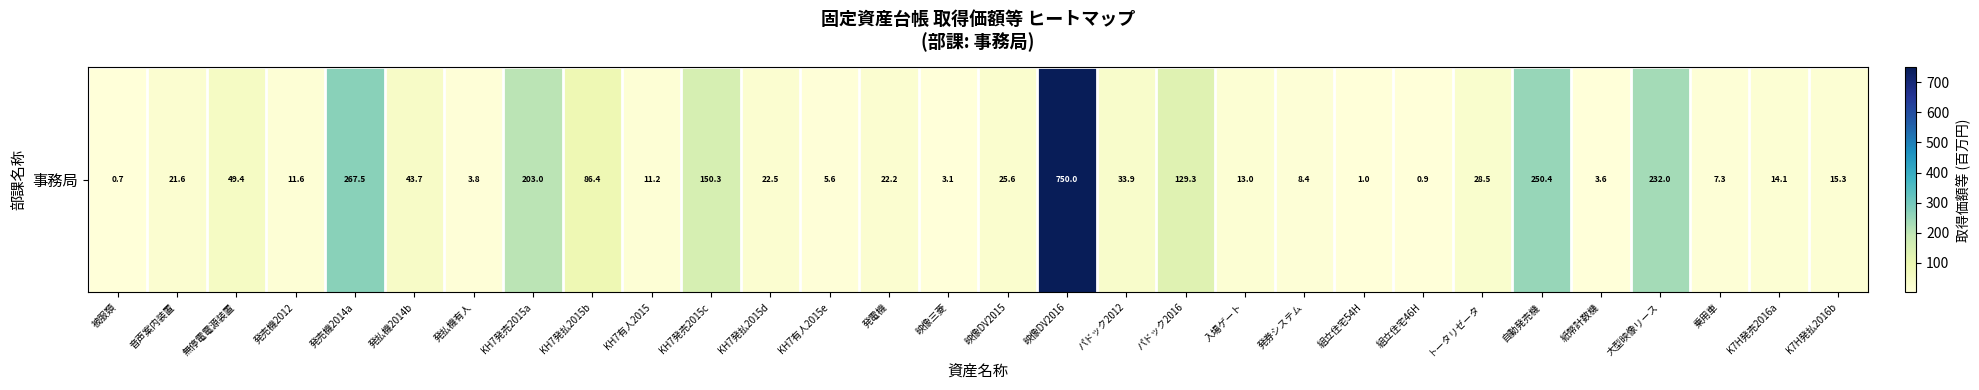

At which label is the value closest to 375?

発売機2014a